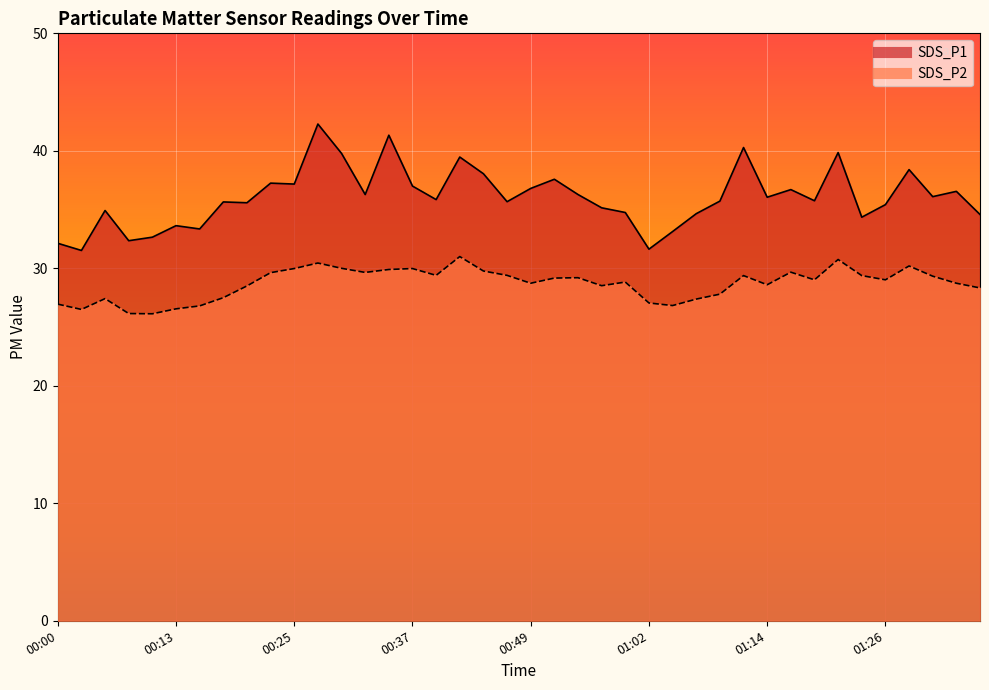

Reading left to right, transcribe all the data shown in this chart.

SDS_P1: 32.1	31.5	34.9	32.4	32.6	33.6	33.4	35.6	35.6	37.2	37.2	42.3	39.8	36.3	41.3	37.0	35.9	39.5	38.0	35.7	36.8	37.6	36.3	35.1	34.8	31.6	33.1	34.6	35.7	40.3	36.0	36.7	35.8	39.9	34.4	35.4	38.4	36.1	36.5	34.6
SDS_P2: 26.9	26.5	27.4	26.1	26.1	26.6	26.8	27.5	28.5	29.6	30.0	30.4	30.0	29.6	29.9	30.0	29.4	31.0	29.8	29.4	28.7	29.2	29.2	28.5	28.8	27.1	26.8	27.4	27.8	29.4	28.6	29.7	29.0	30.8	29.4	29.0	30.2	29.3	28.7	28.3